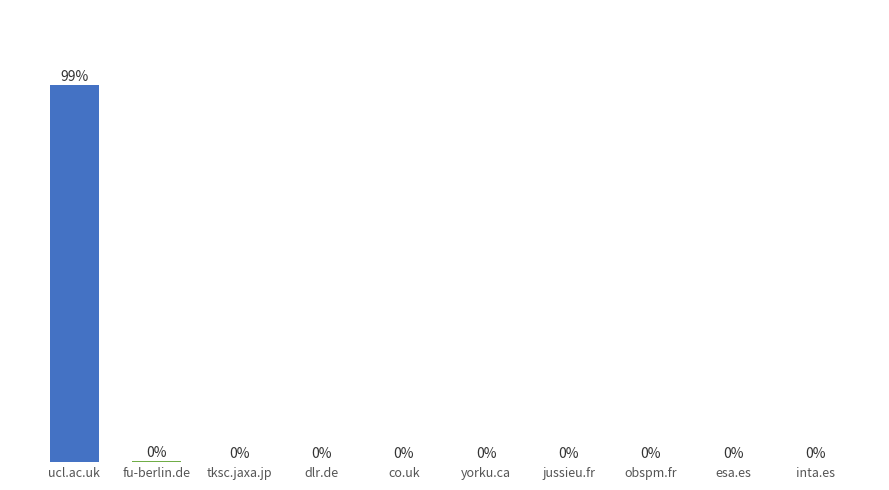

Which has a higher value, dlr.de or ucl.ac.uk?

ucl.ac.uk